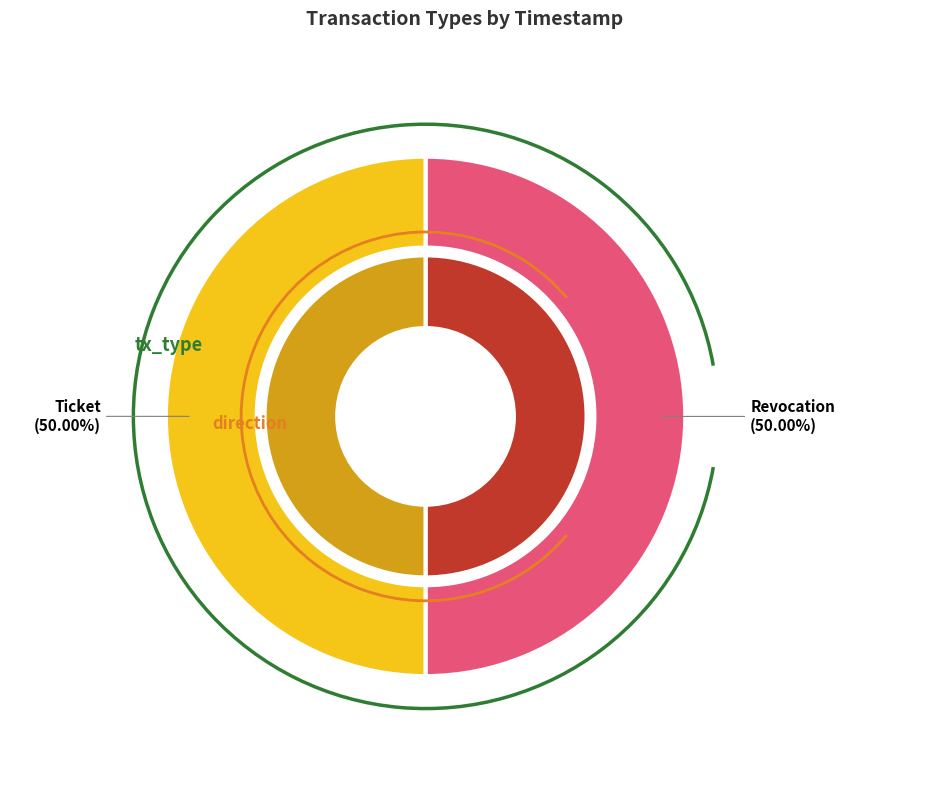

The Ticket slice represents 56% of the pie. True or false?

False